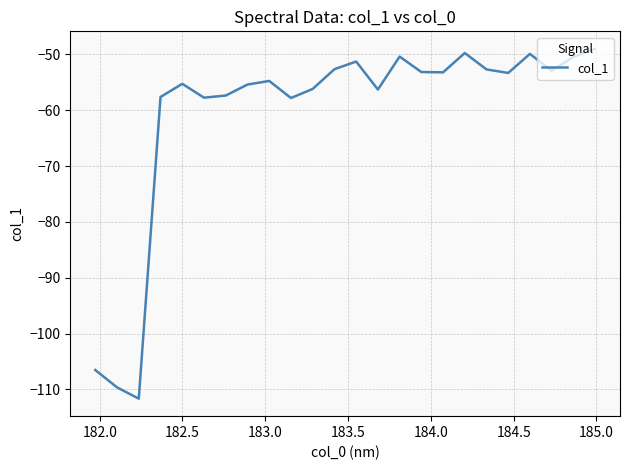

What is the maximum value shown in the chart?

-49.0